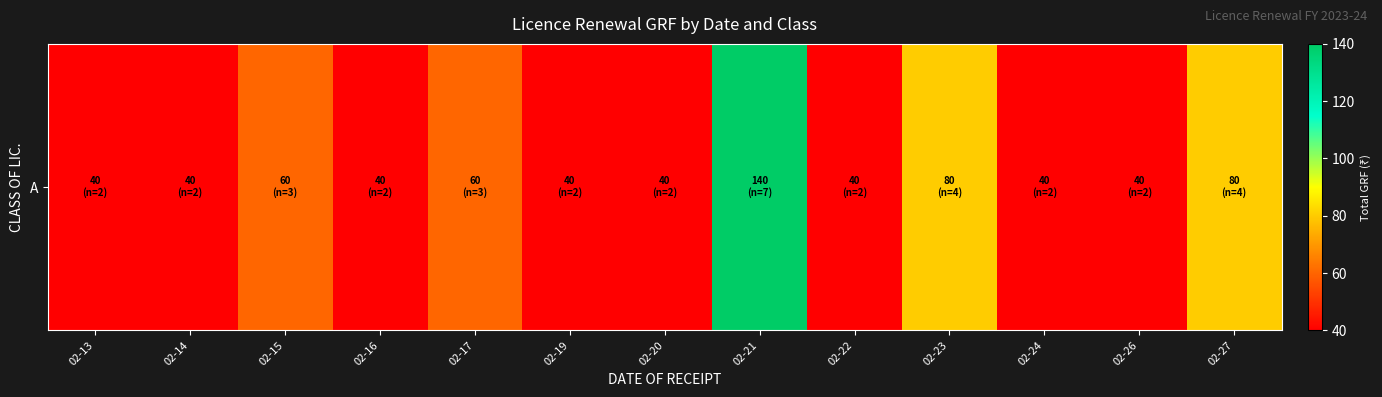

What is the average value?

57